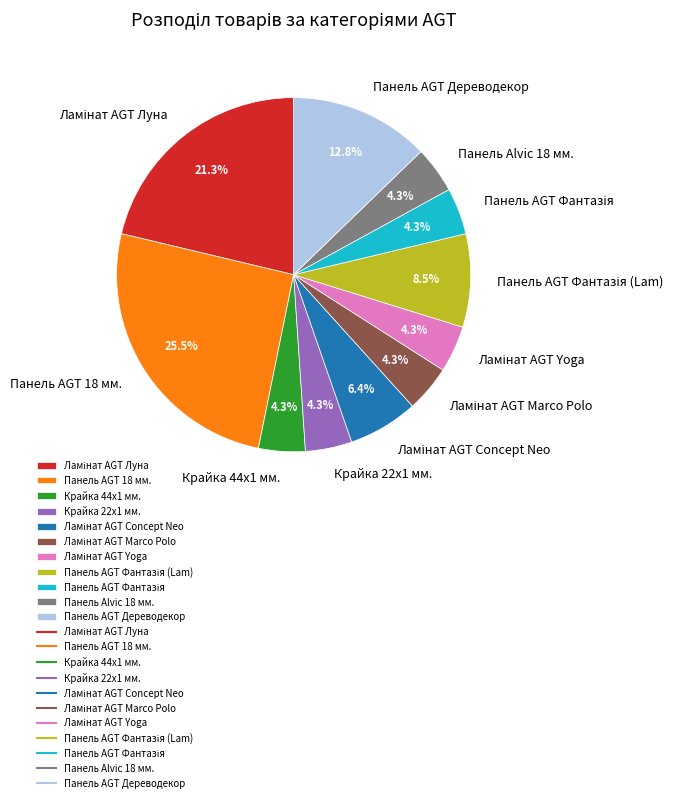

To the nearest percent, what is the difference between the largest and smallest slice percentages?

21%